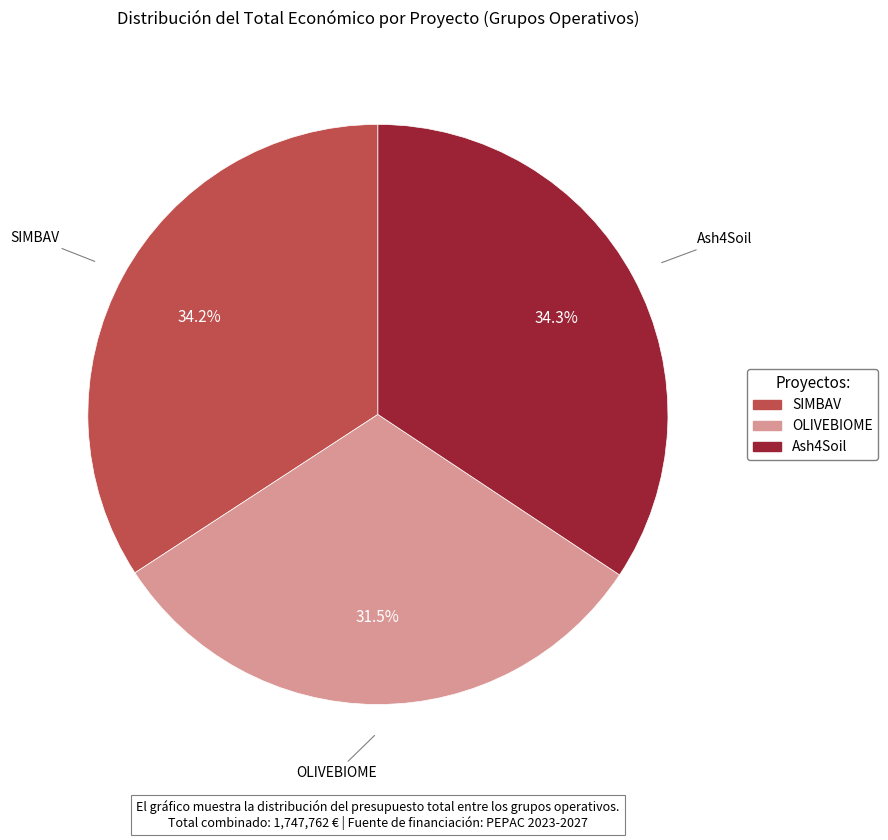

How many segments does this pie chart have?

3